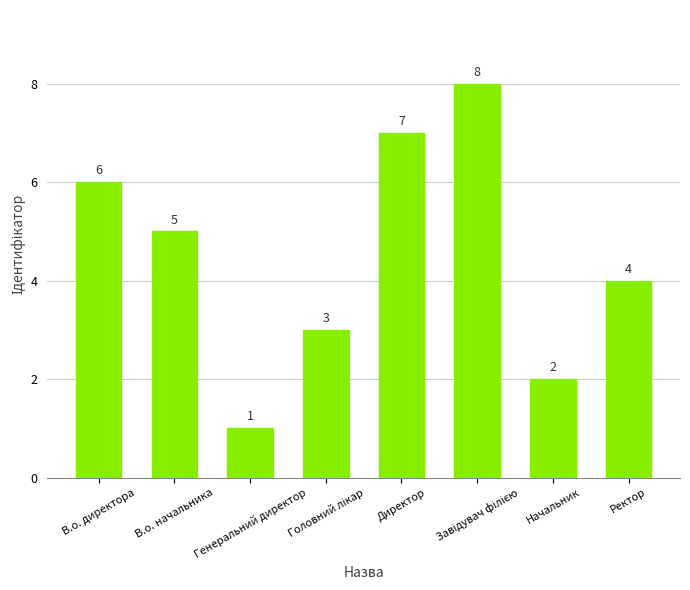

How many values are between 3 and 7?

5